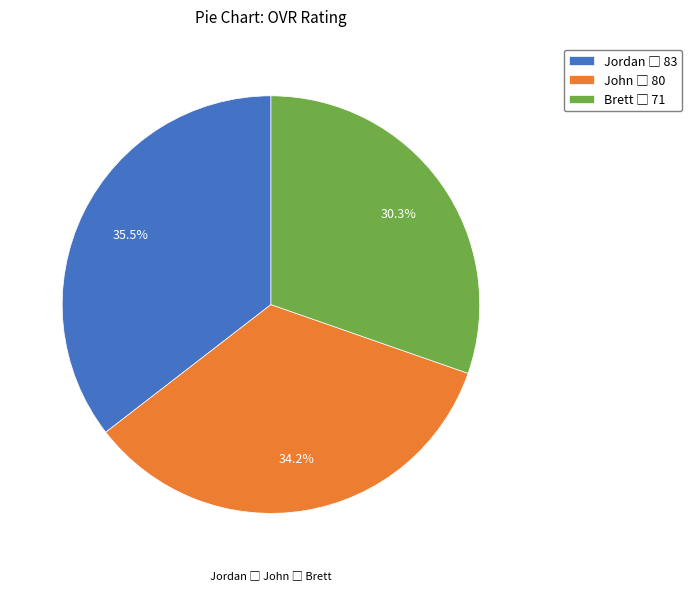

Is there any slice that represents more than half of the pie?

No